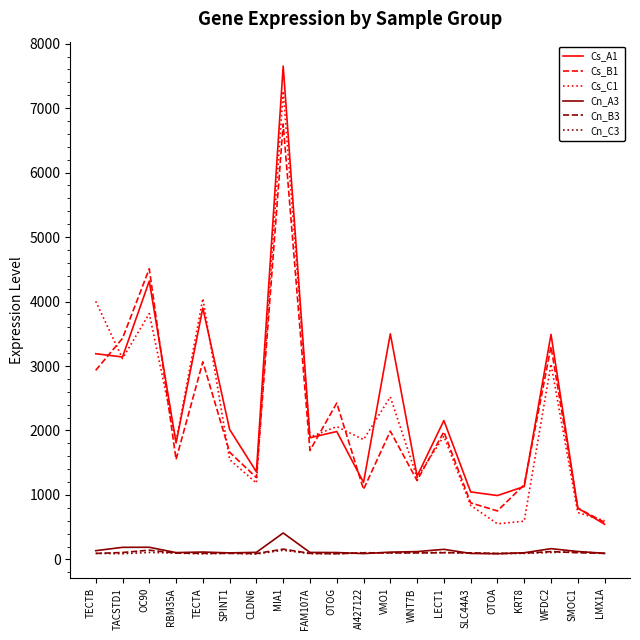

What are all the series names shown in the legend?

Cs_A1, Cs_B1, Cs_C1, Cn_A3, Cn_B3, Cn_C3